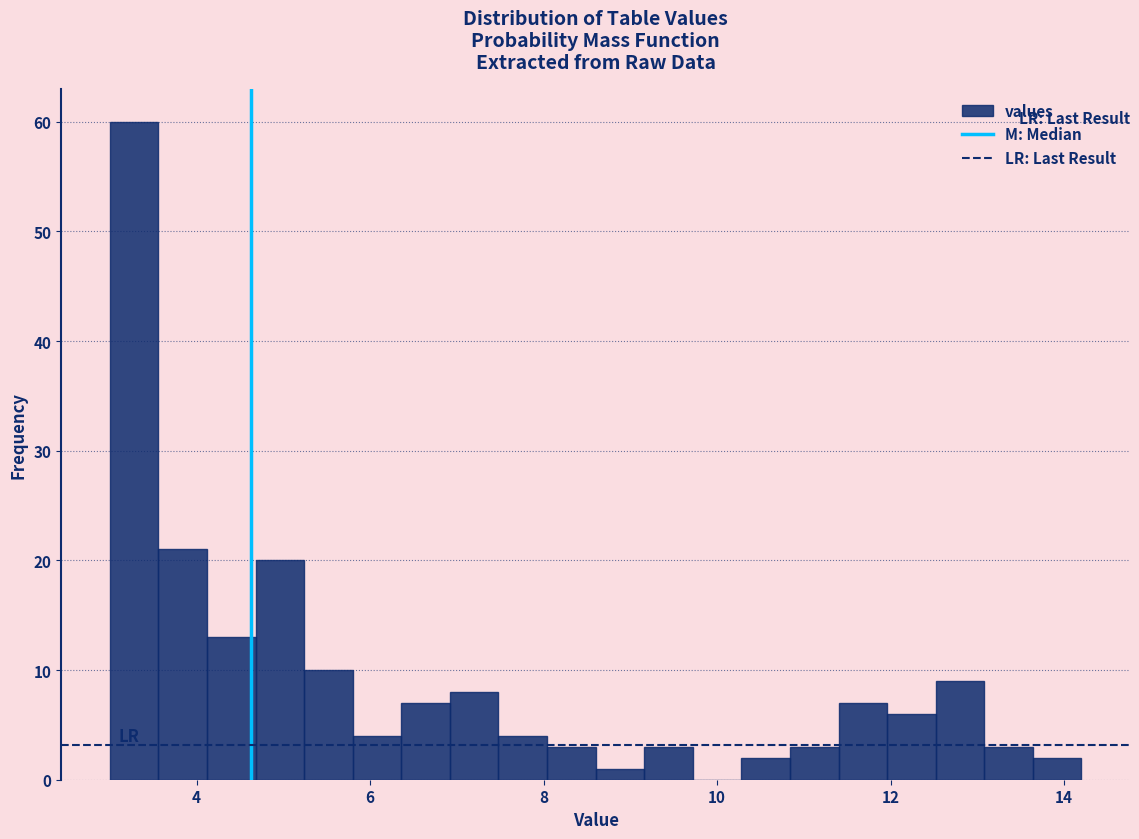

Around what value on the x-axis is the tallest bar? Give the approximate position of its centre, as read against the axis.

3.2